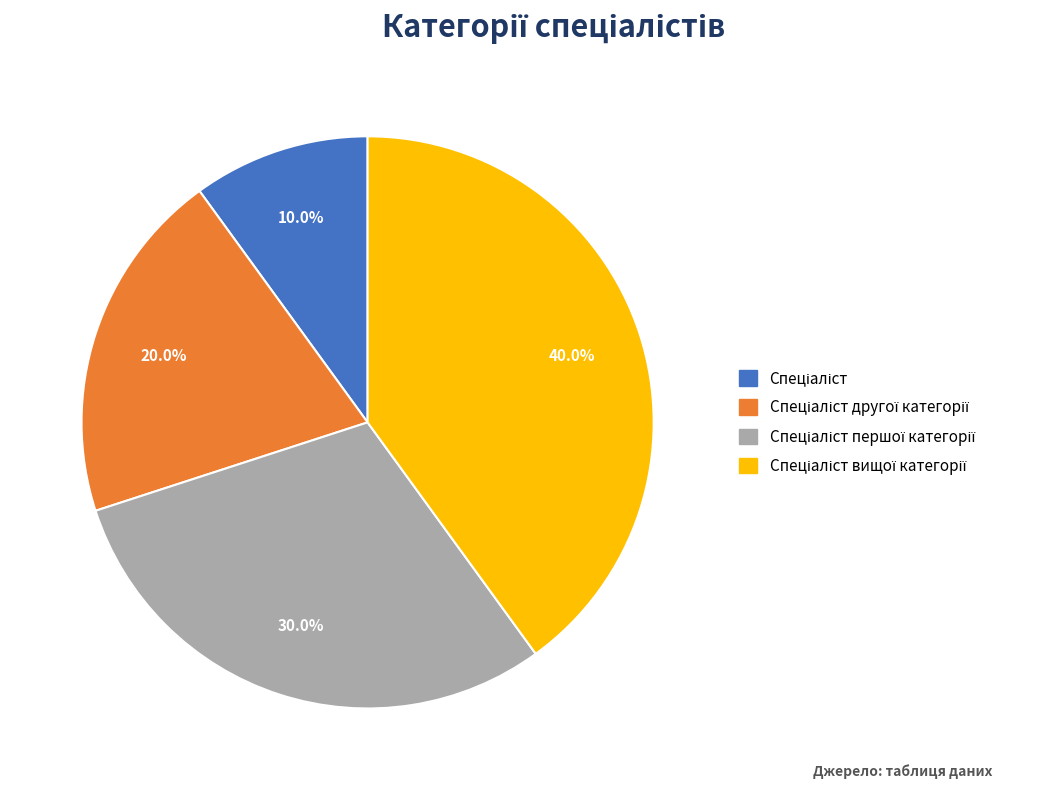

Does any single category account for the majority?

No